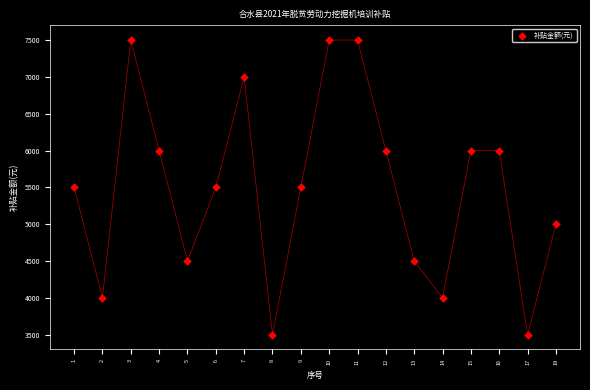

What is the range of Y values (max minus min)?

4000